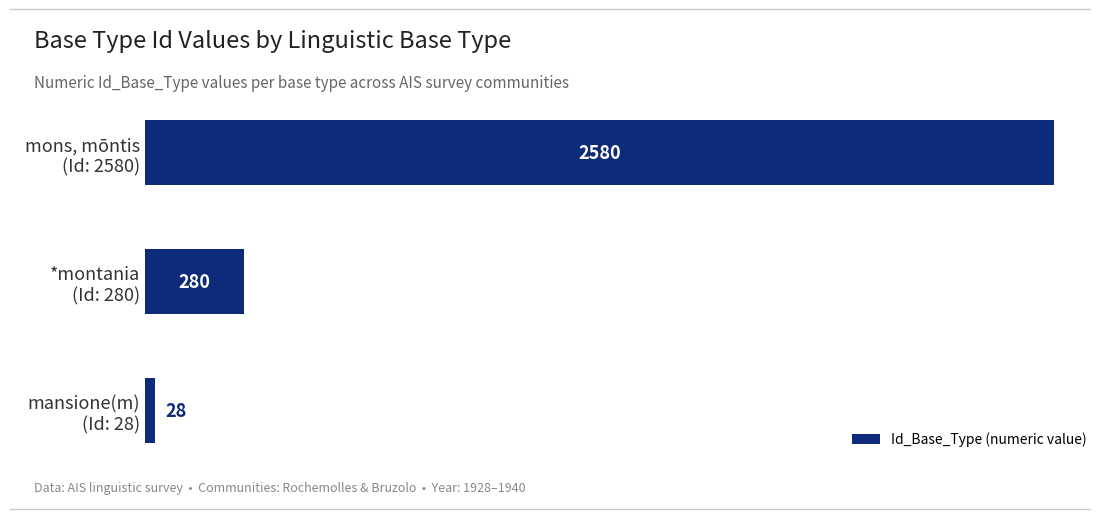

What is the difference between the second highest and minimum values?

252